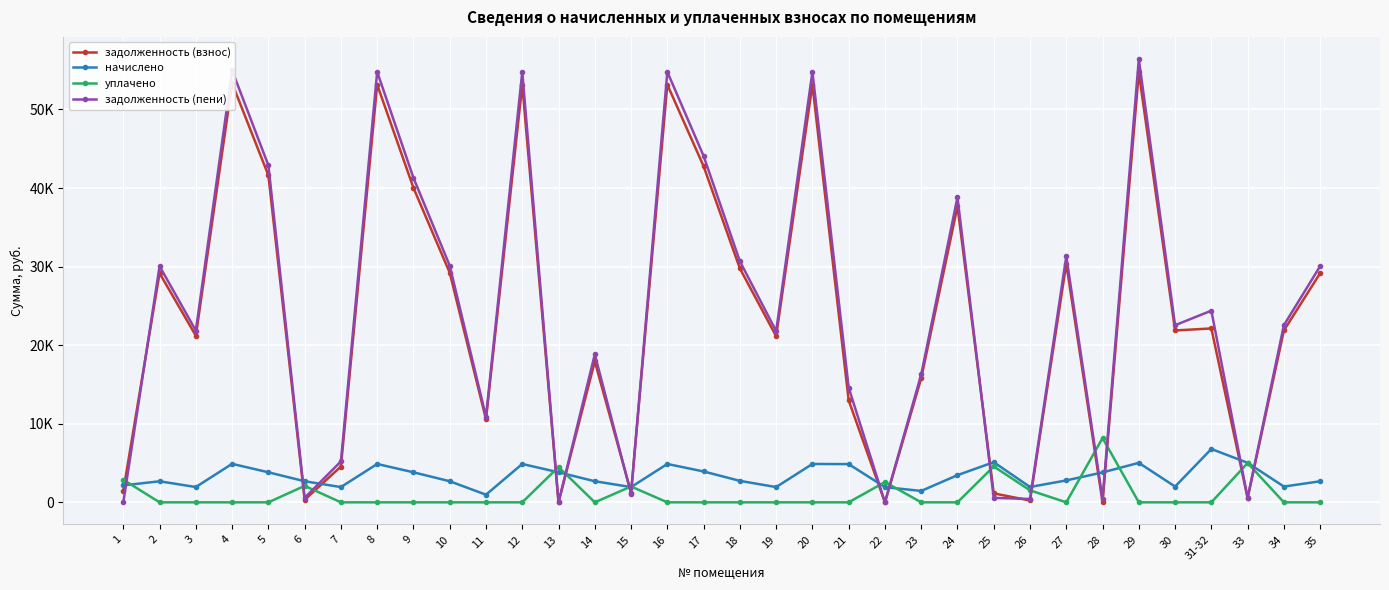

What is the label of the 1st point from the left?

1